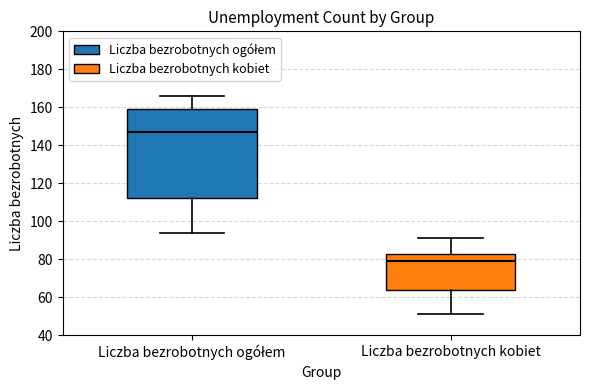

Which box's median line is the highest?

Liczba bezrobotnych ogółem